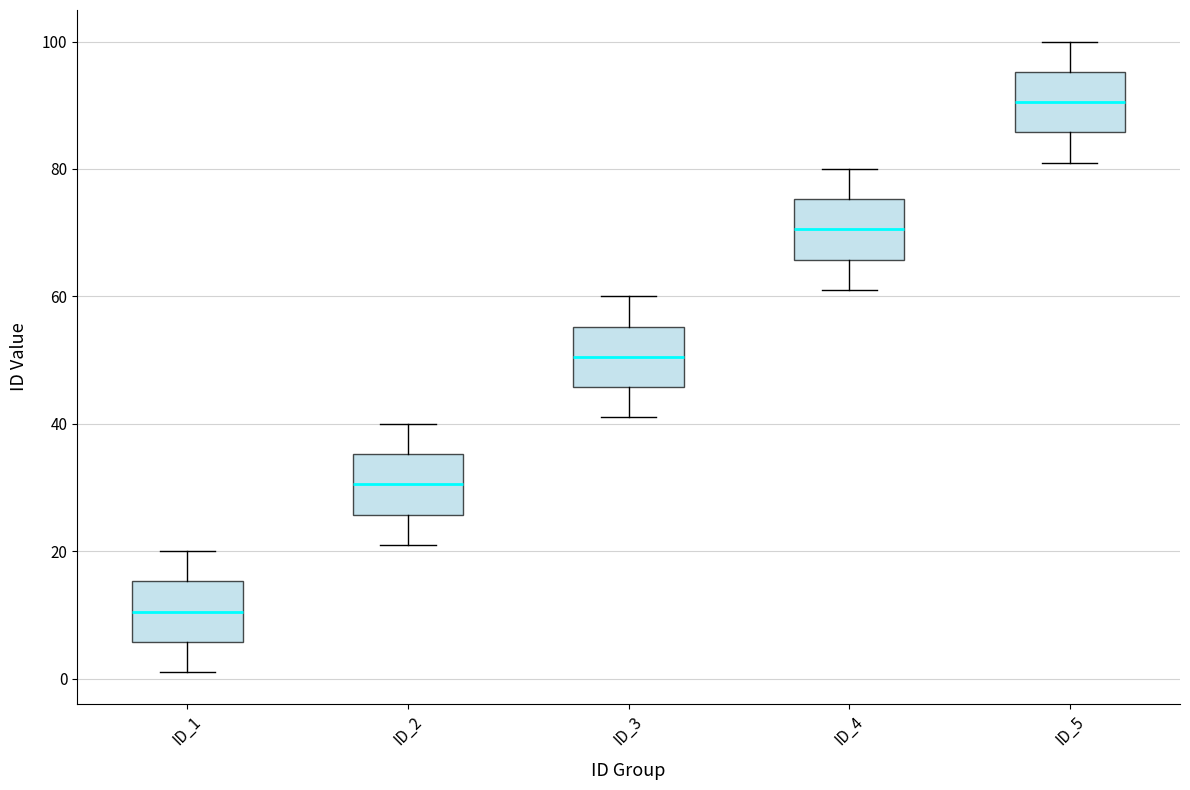

Reading left to right, transcribe this box plot: for each box, give where its median line is, the range the box spans, and where its two whiskers end, as read against the y-axis. The values are not printed on the chart, so give them approximately, as read against the axis.

ID_1: median 10, box 6 to 16, whiskers 2 to 20
ID_2: median 30, box 26 to 36, whiskers 22 to 40
ID_3: median 50, box 46 to 56, whiskers 42 to 60
ID_4: median 70, box 66 to 76, whiskers 62 to 80
ID_5: median 90, box 86 to 96, whiskers 82 to 100